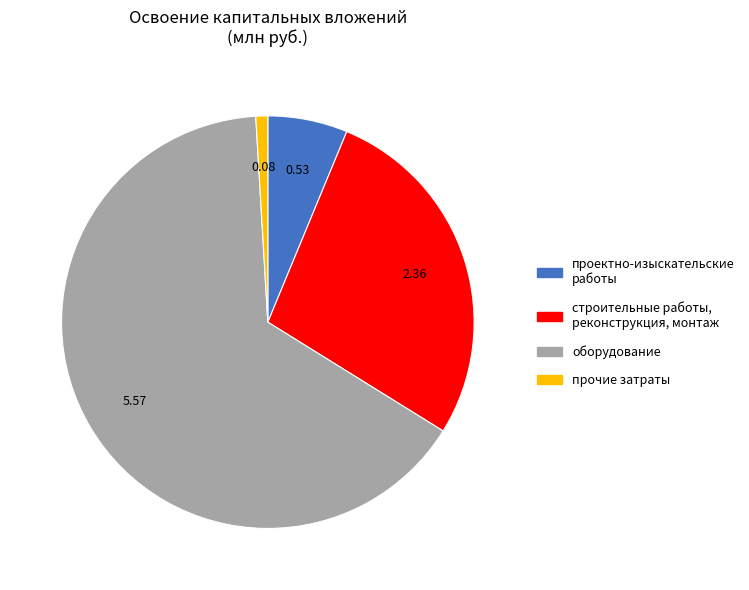

Which has a higher value, проектно-изыскательские работы or прочие затраты?

проектно-изыскательские работы